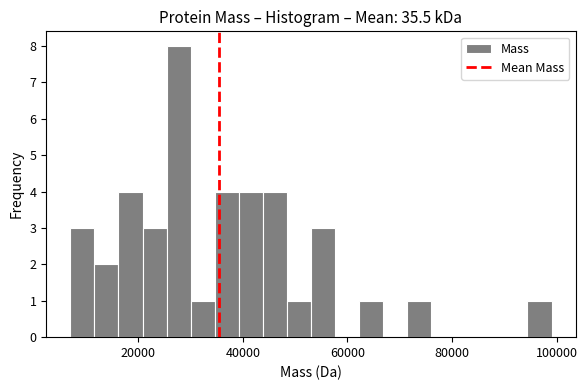

Read against the x-axis, roughly where is the centre of the tallest bar?

28000